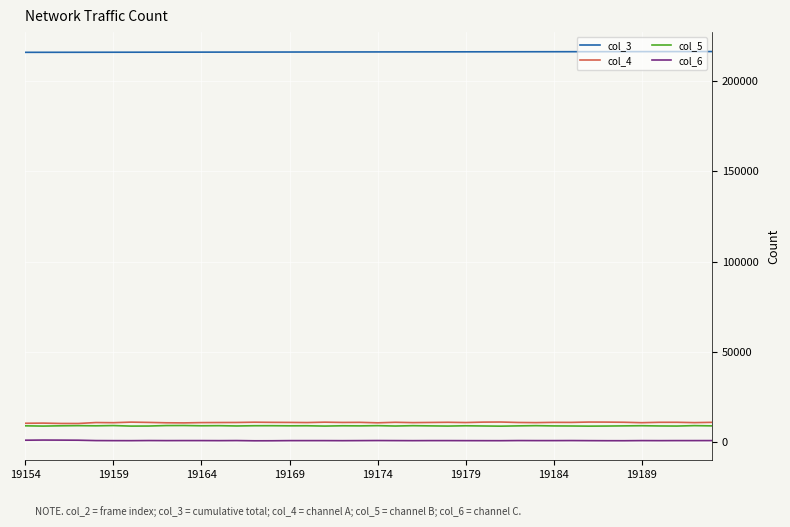

True or false: col_3 and col_5 intersect in this chart.

False